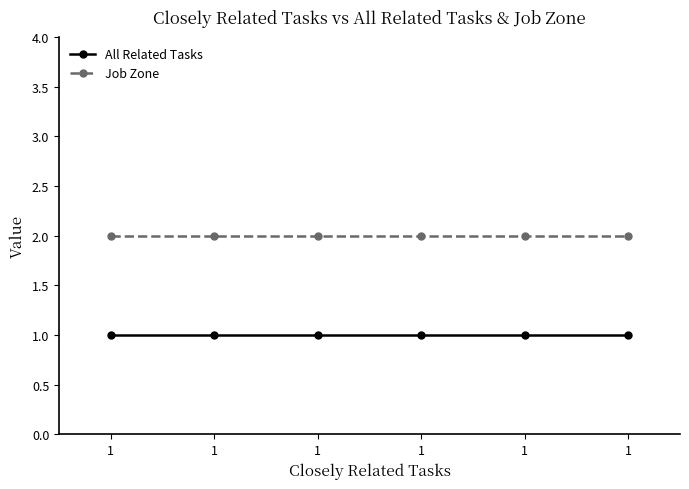

Is this an area chart (filled region under the line)?

No